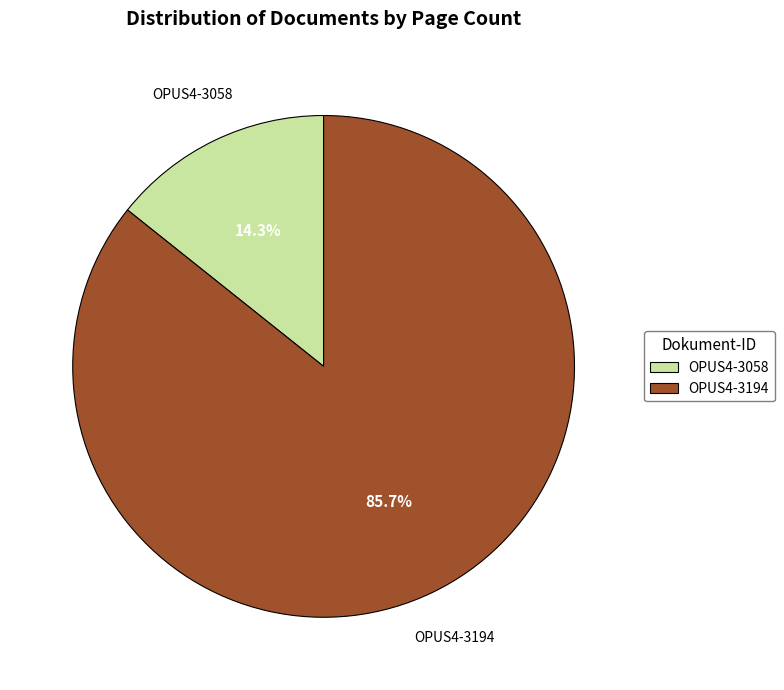

Does any single category account for the majority?

Yes